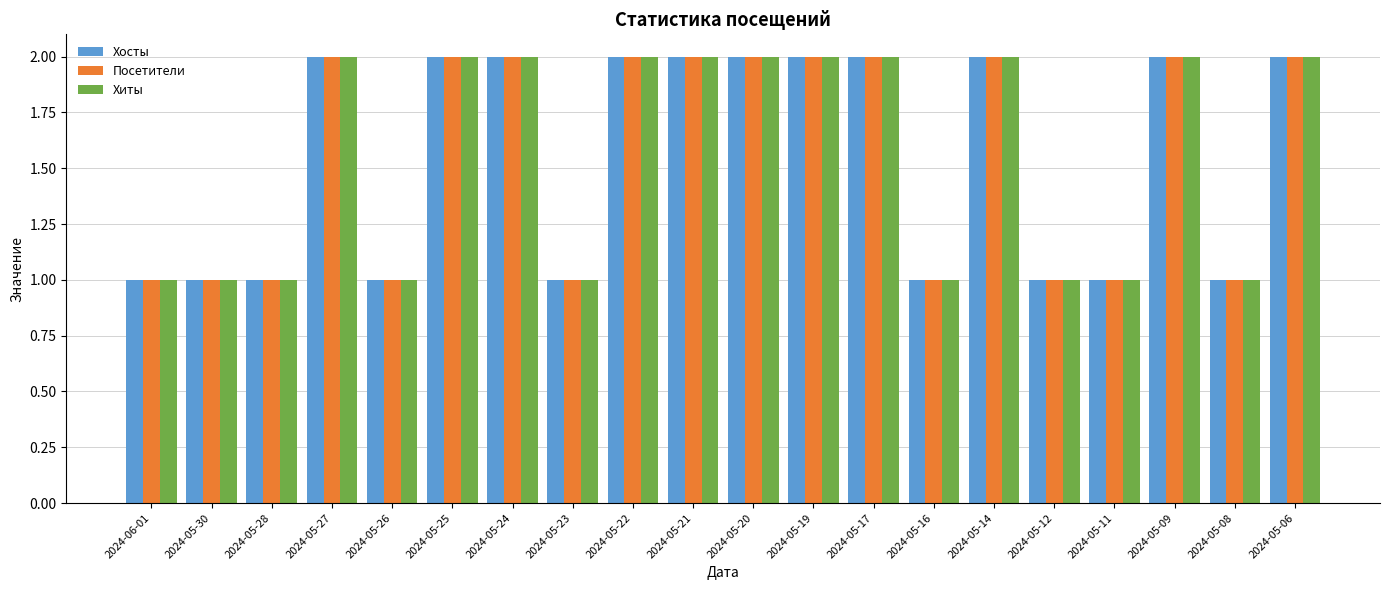

What is the label of the 19th bar from the right?

2024-05-30